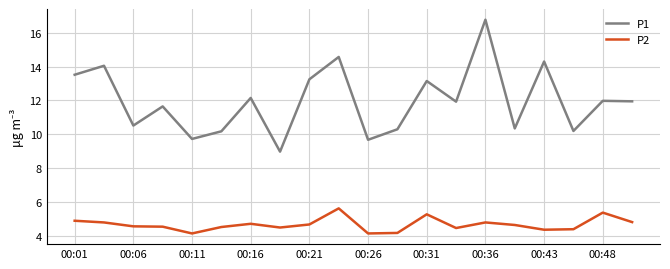

What is the average value of the P2 series?

4.7